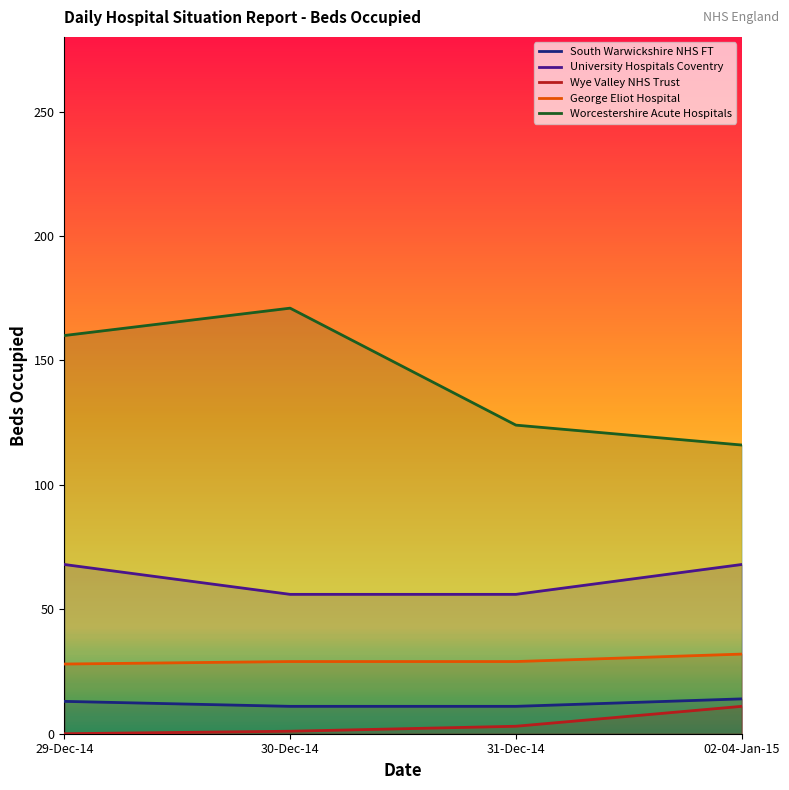

True or false: South Warwickshire NHS FT and George Eliot Hospital cross at least once.

False